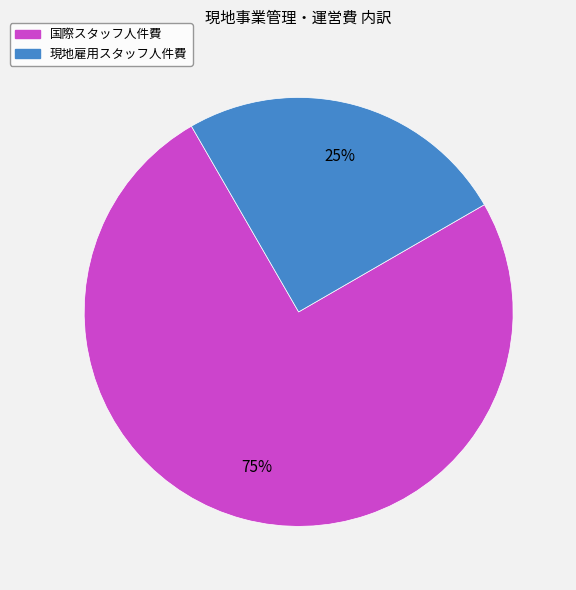

To the nearest percent, what is the difference between the 現地雇用スタッフ人件費 and 国際スタッフ人件費 slice percentages?

50%